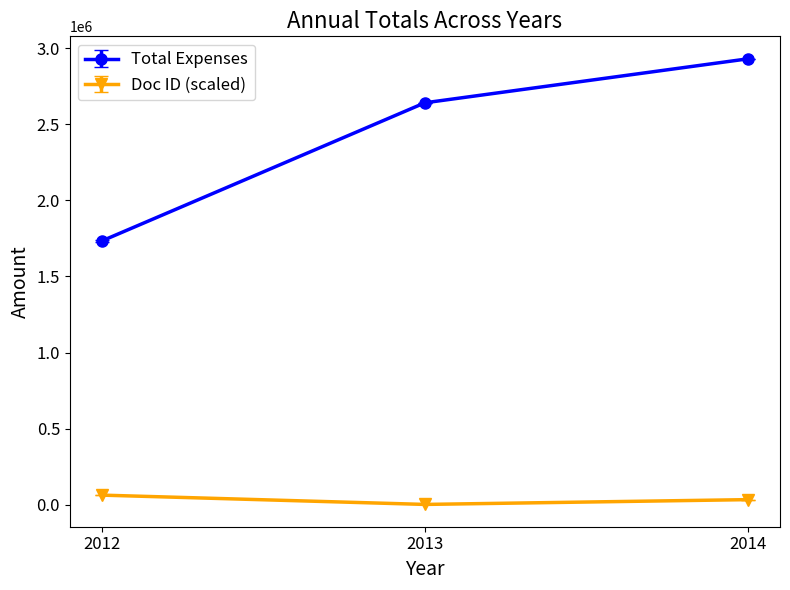

Which series has the largest range (max minus min)?

Total Expenses